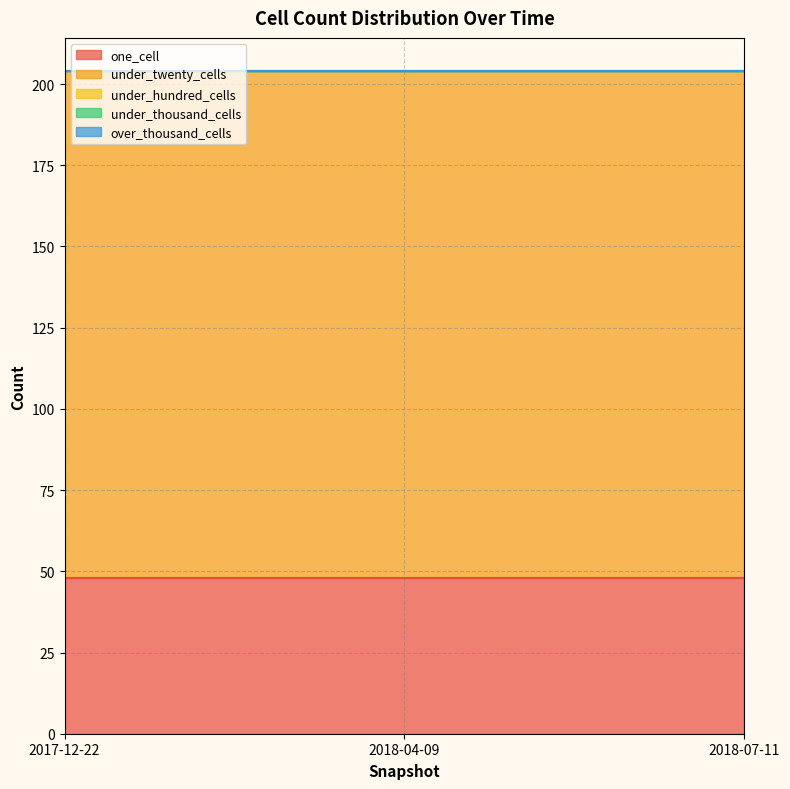

Is the value of over_thousand_cells at 2018-07-11 greater than the value of under_twenty_cells at 2017-12-22?

No